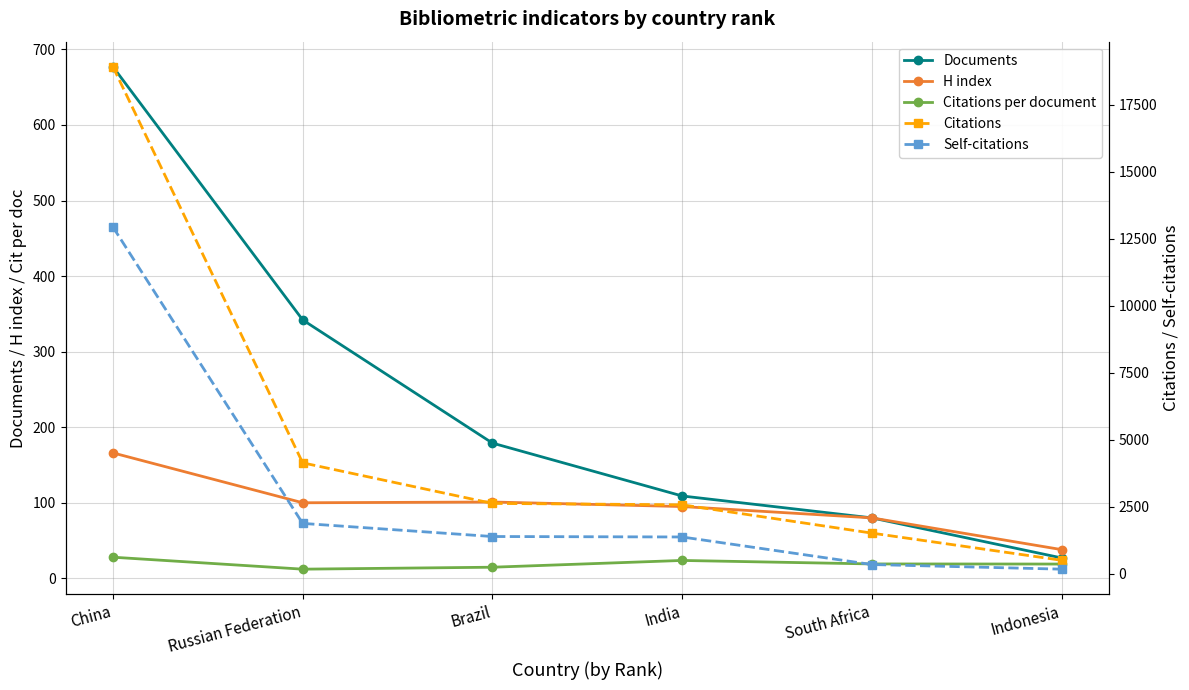

What is the average value of the Self-citations series?

3021.5